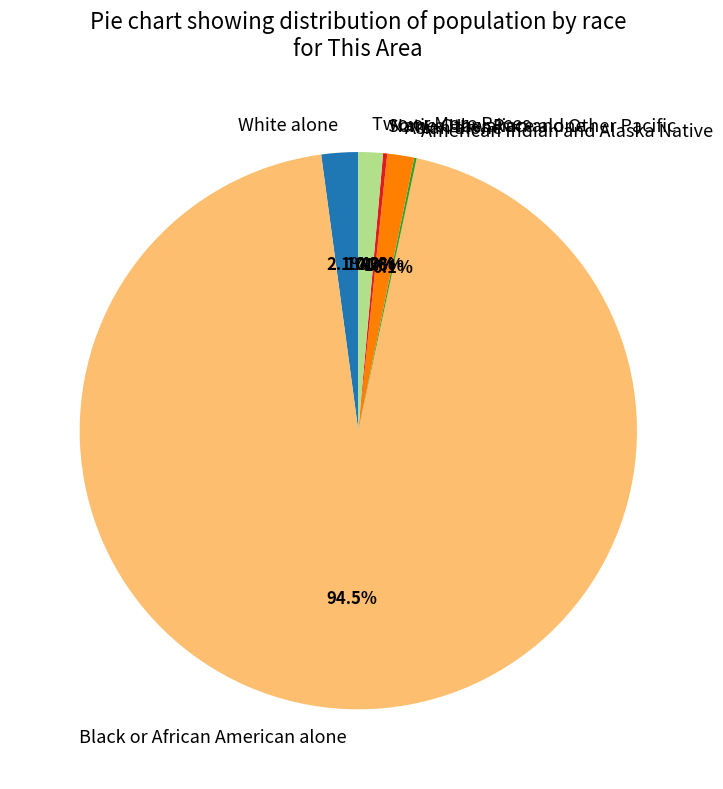

Count the number of slices in the pie.

7